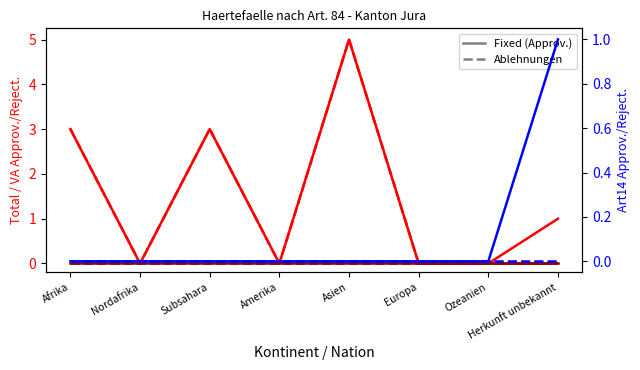

What position from the right is Ozeanien?

2